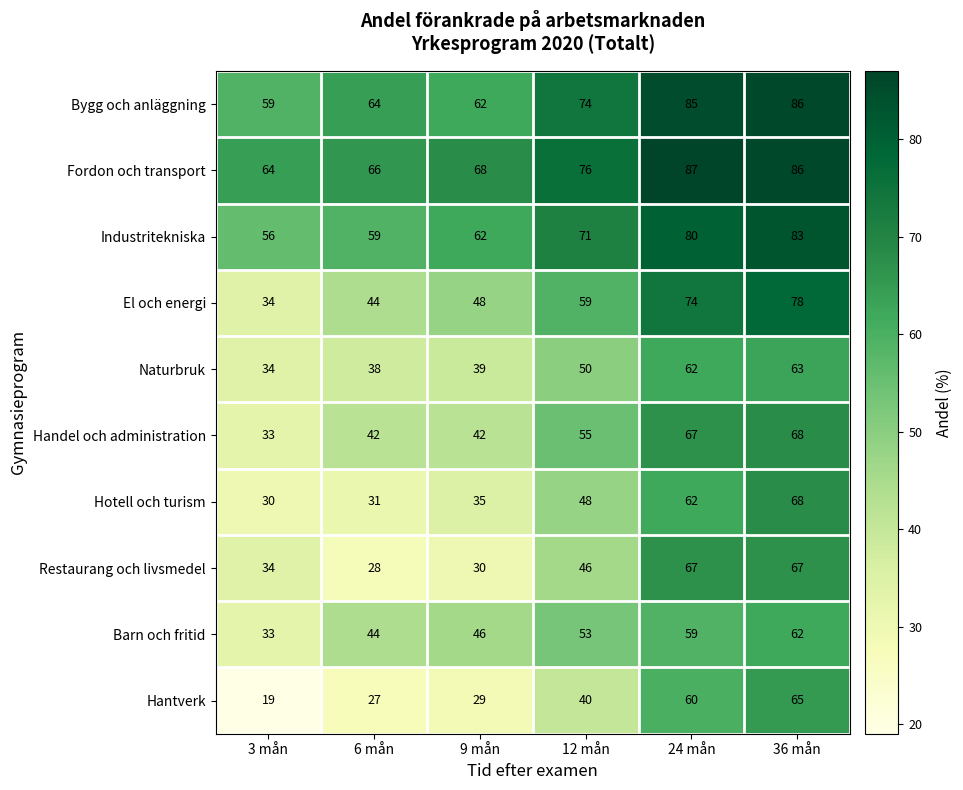

At which category is the sum across all series the highest?

36 mån